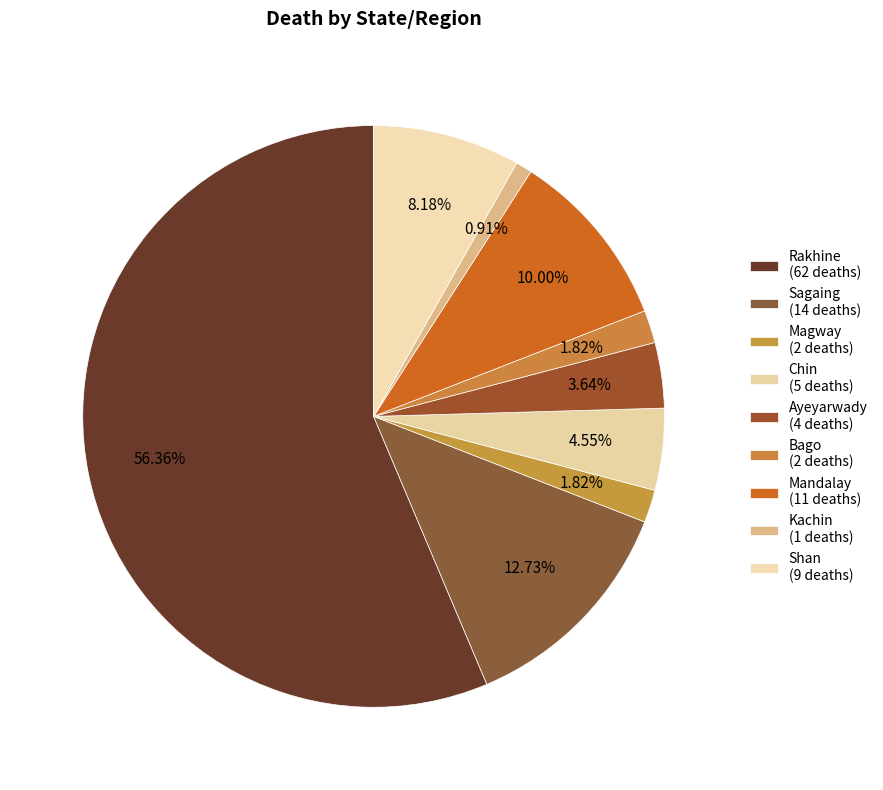

Does Rakhine represent more than half of the total?

Yes